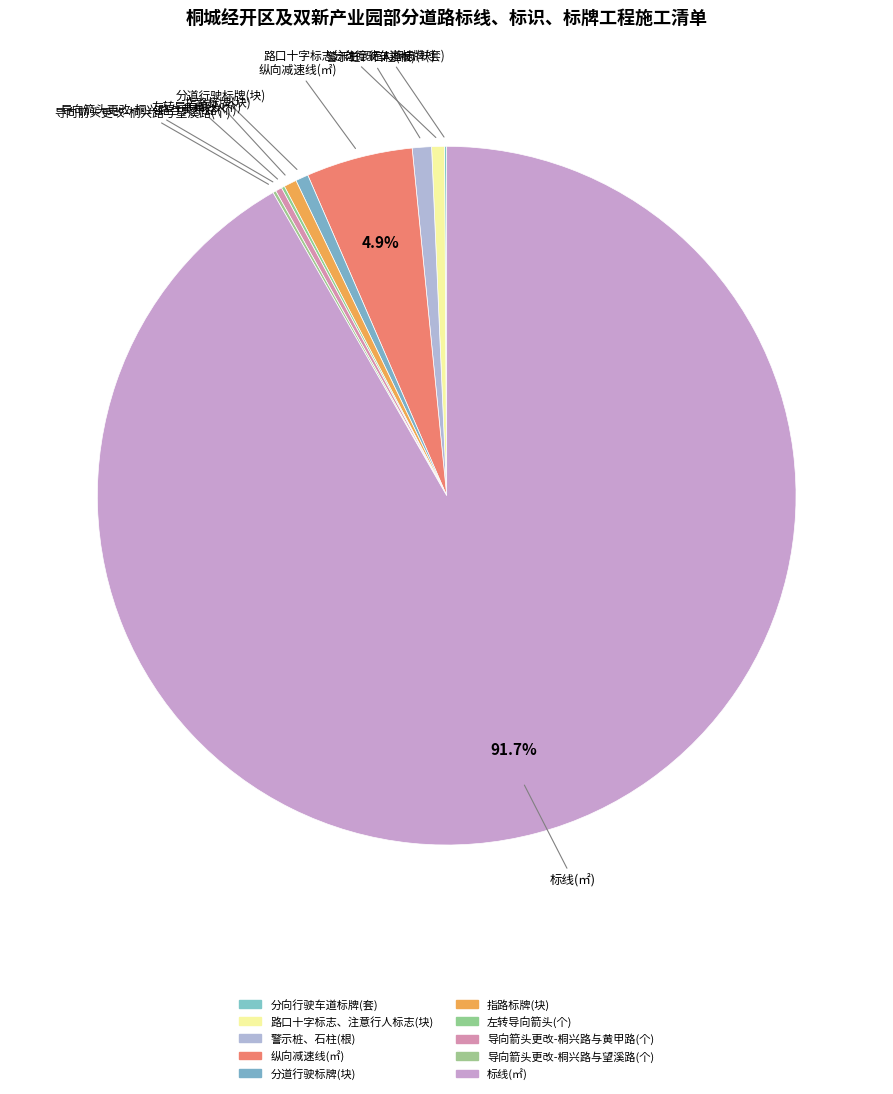

Count the number of slices in the pie.

10